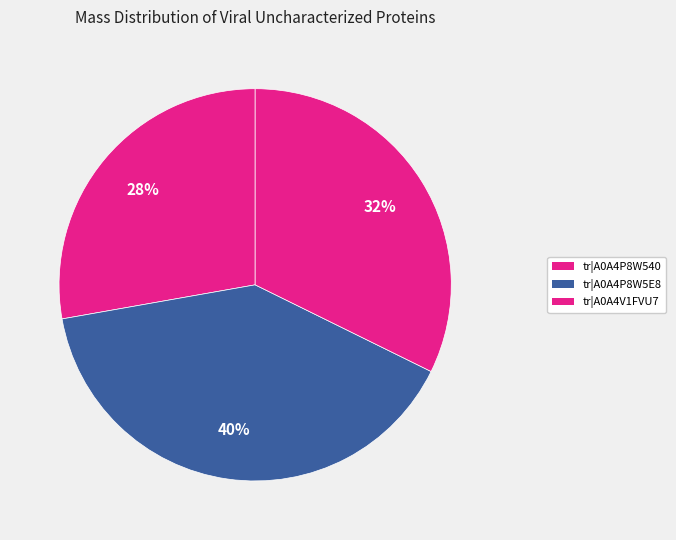

How many segments does this pie chart have?

3